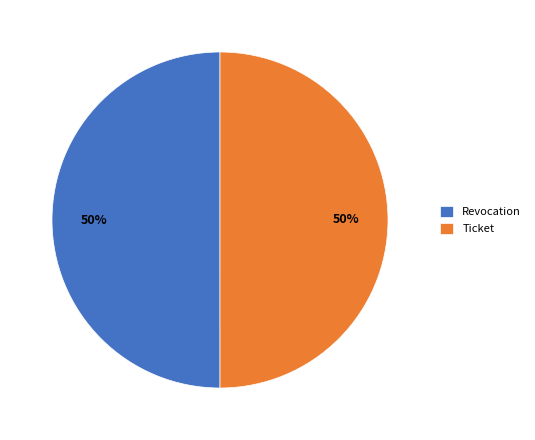

To the nearest percent, what is the combined percentage of Revocation and Ticket?

100%